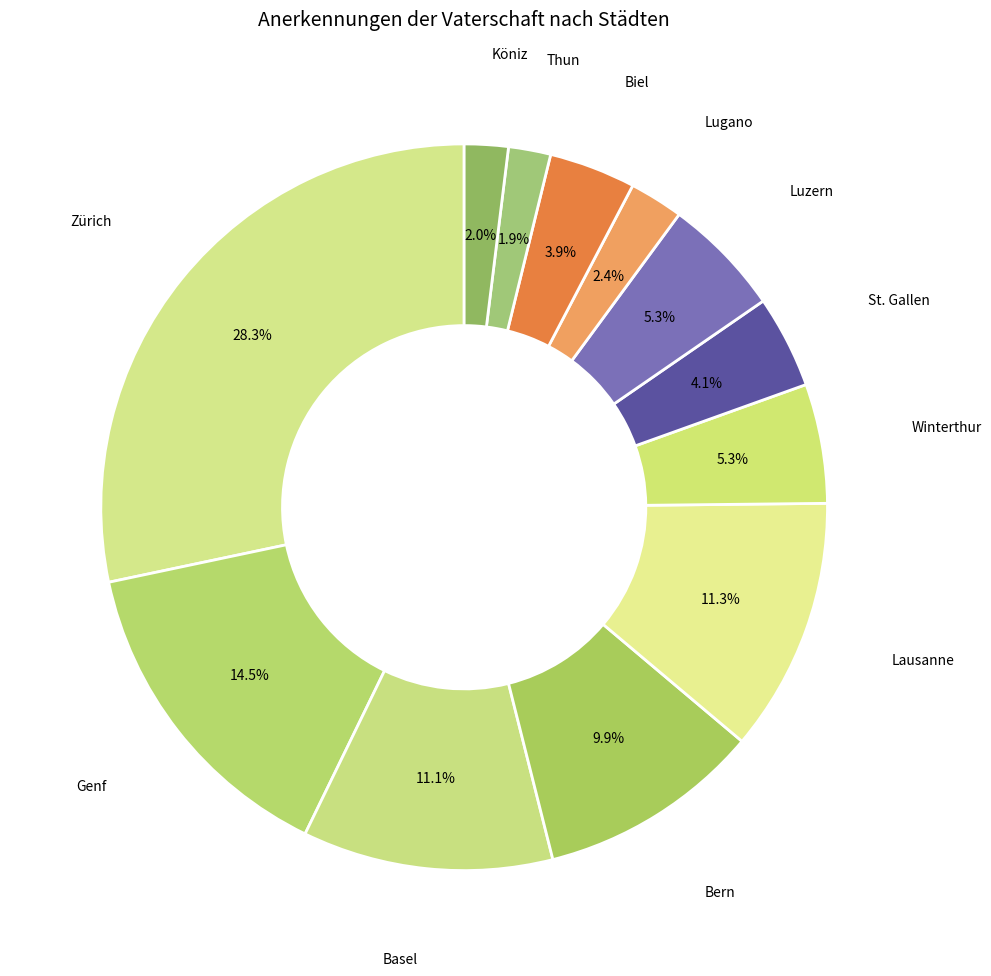

Which category has the biggest portion of the pie?

Zürich